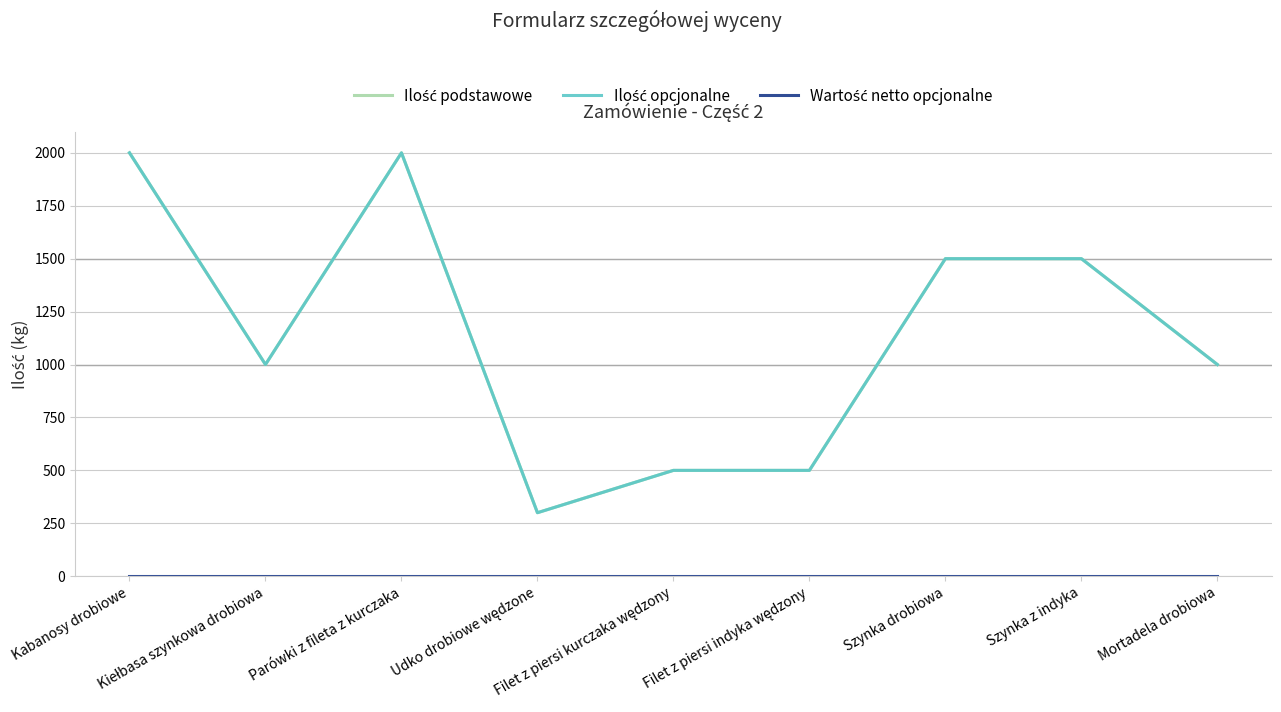

How many interior local peaks does the Ilość podstawowe series have?

1